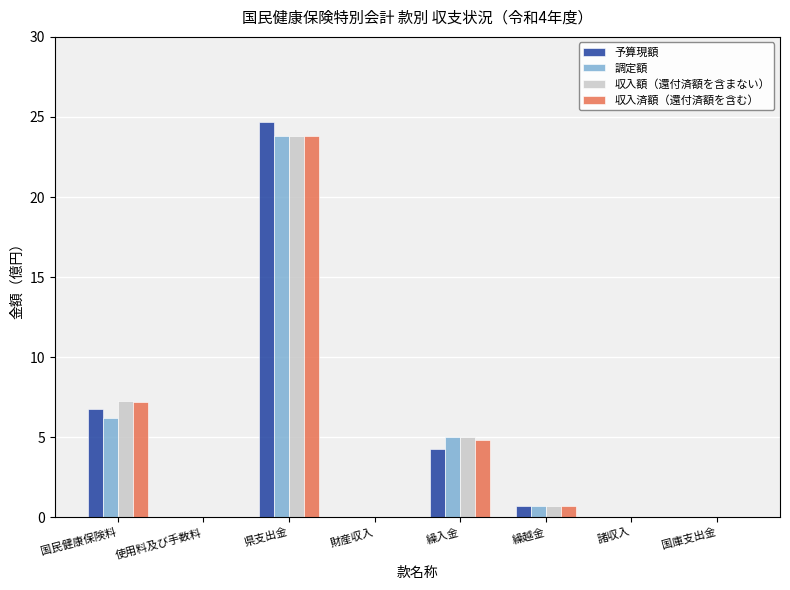

Is the value of 調定額 at 諸収入 greater than the value of 収入額（還付済額を含まない） at 繰入金?

No